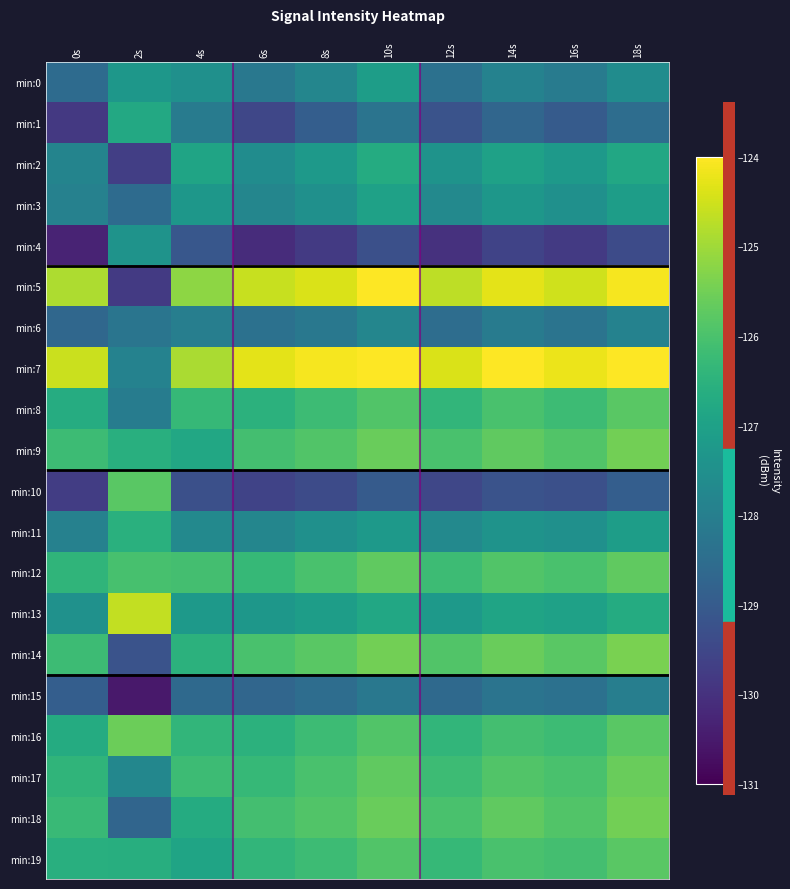

What is the smallest value displayed?

-130.5